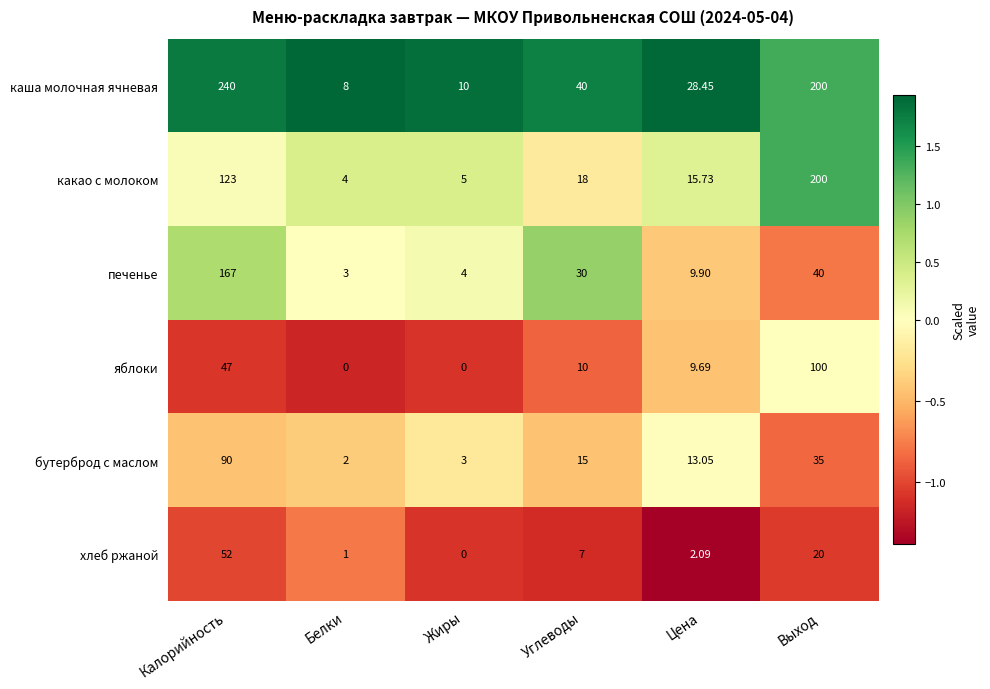

How many data points does each series have?

6